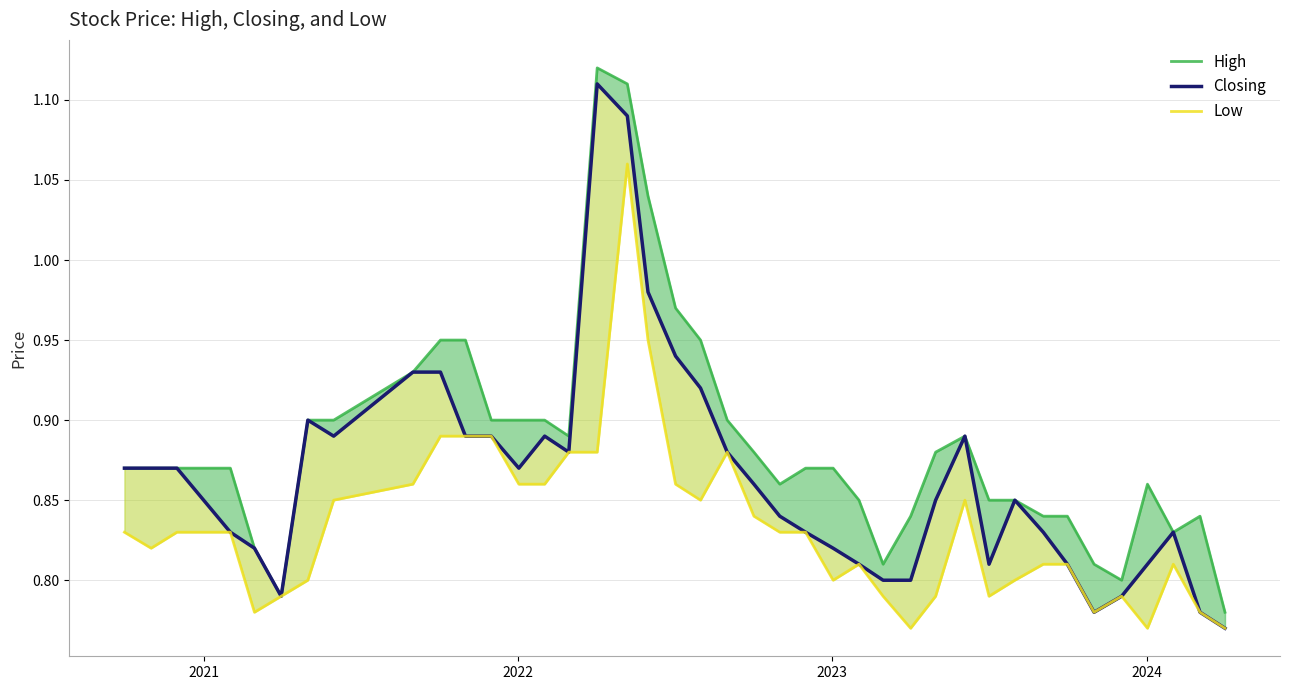

Which series has the largest total across all categories?

High